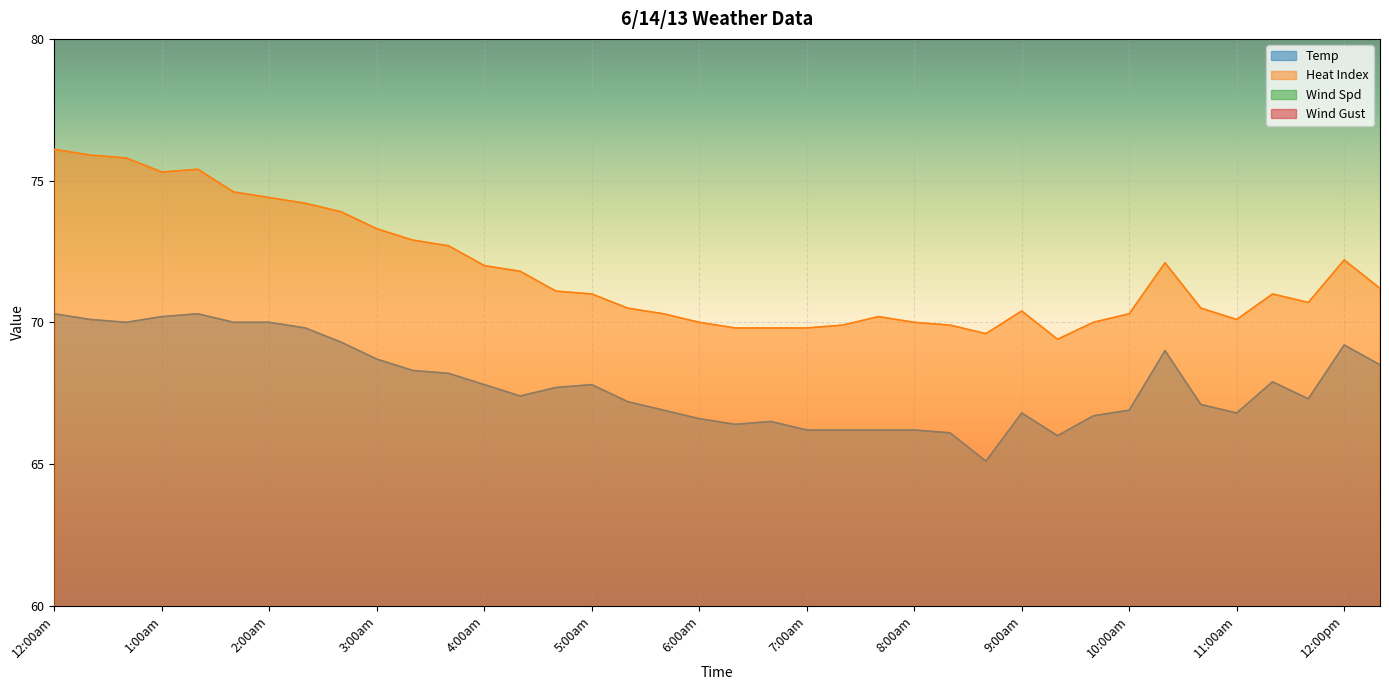

How many values in the Temp series exceed 67?

23